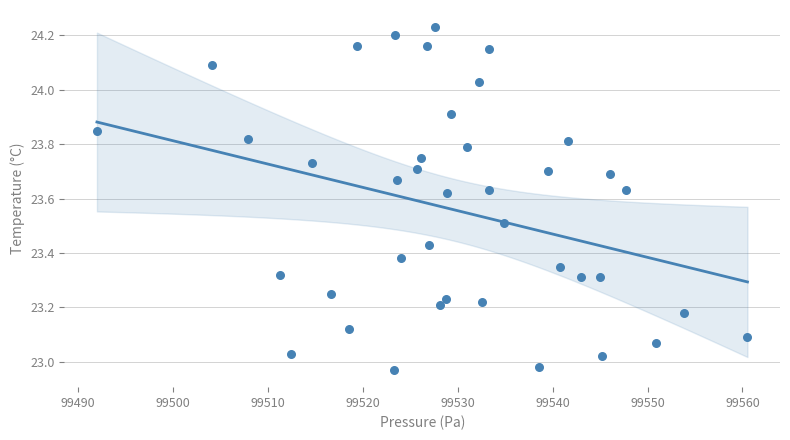

What is the range of Y values (max minus min)?

1.3